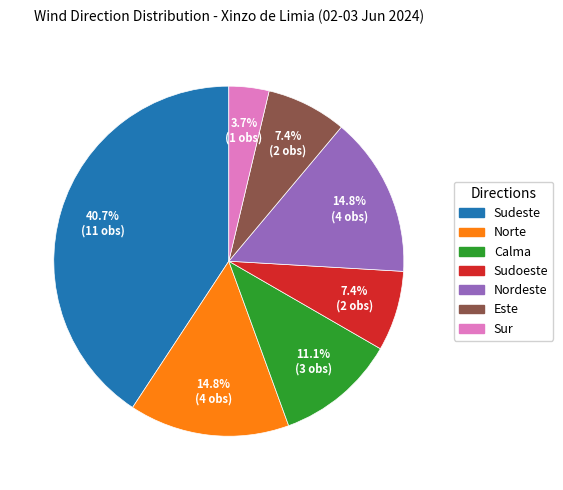

Does Sudoeste represent more than half of the total?

No